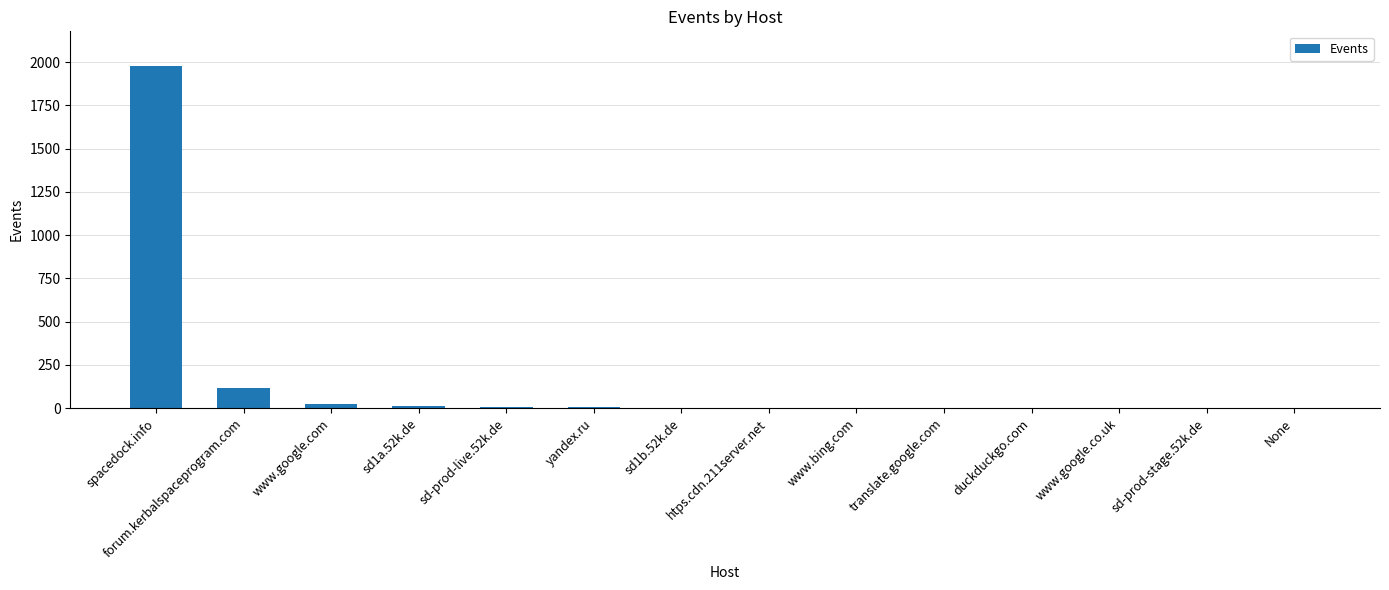

Which has a higher value, spacedock.info or sd1b.52k.de?

spacedock.info